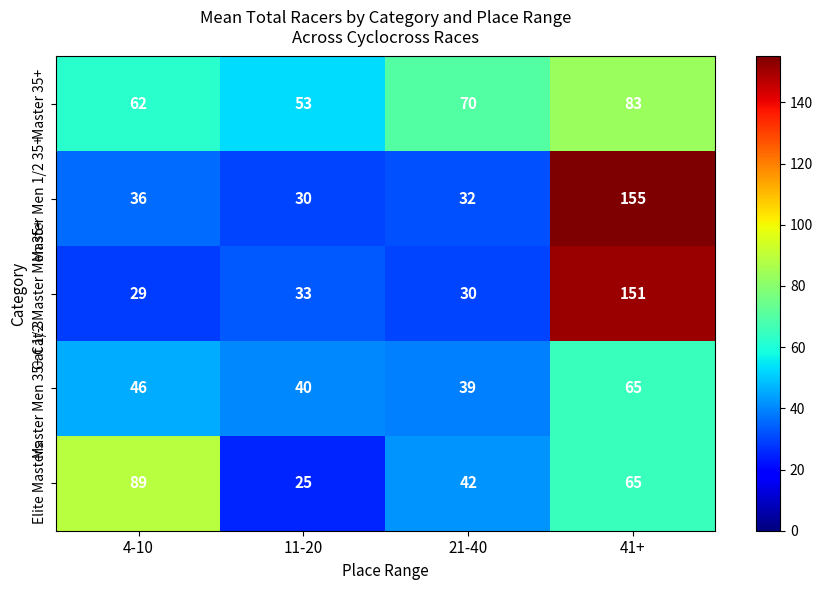

What is the average value of the Master Men 1/2 35+ series?

63